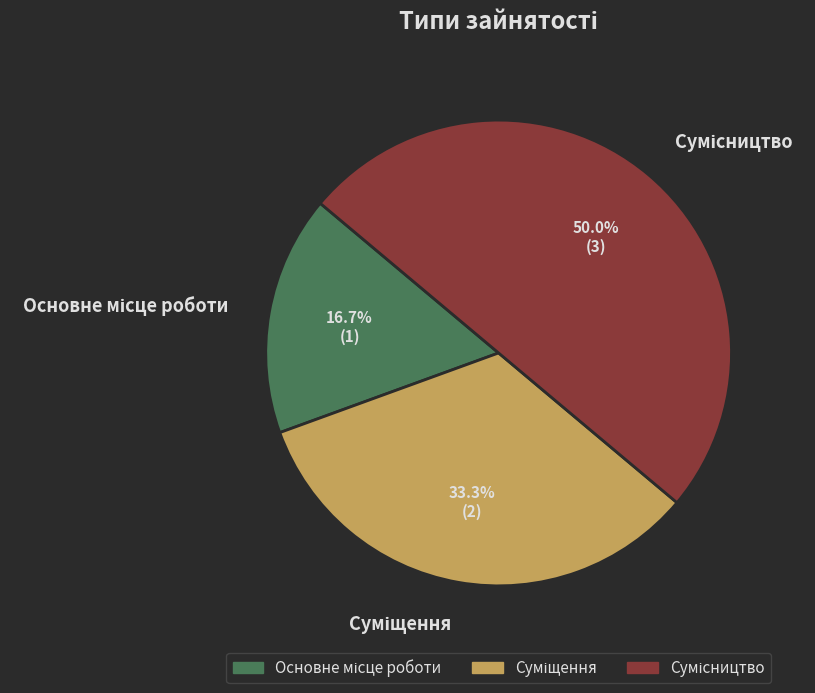

How many segments does this pie chart have?

3